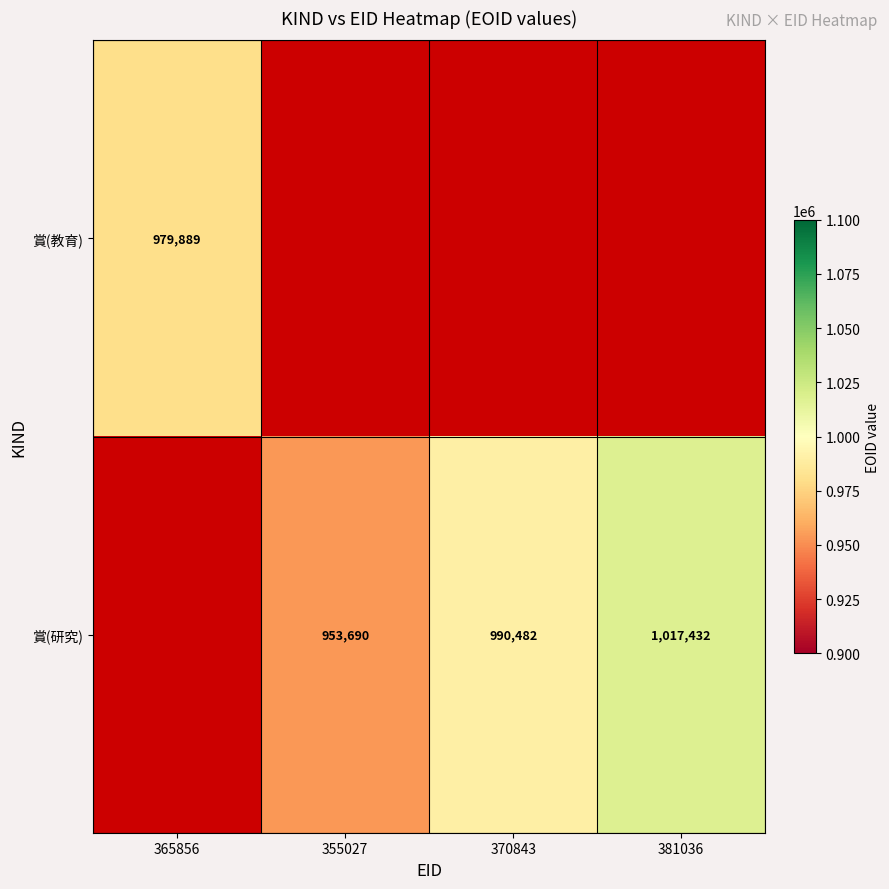

True or false: 賞(研究) has a value of 324166 at 381036.

False